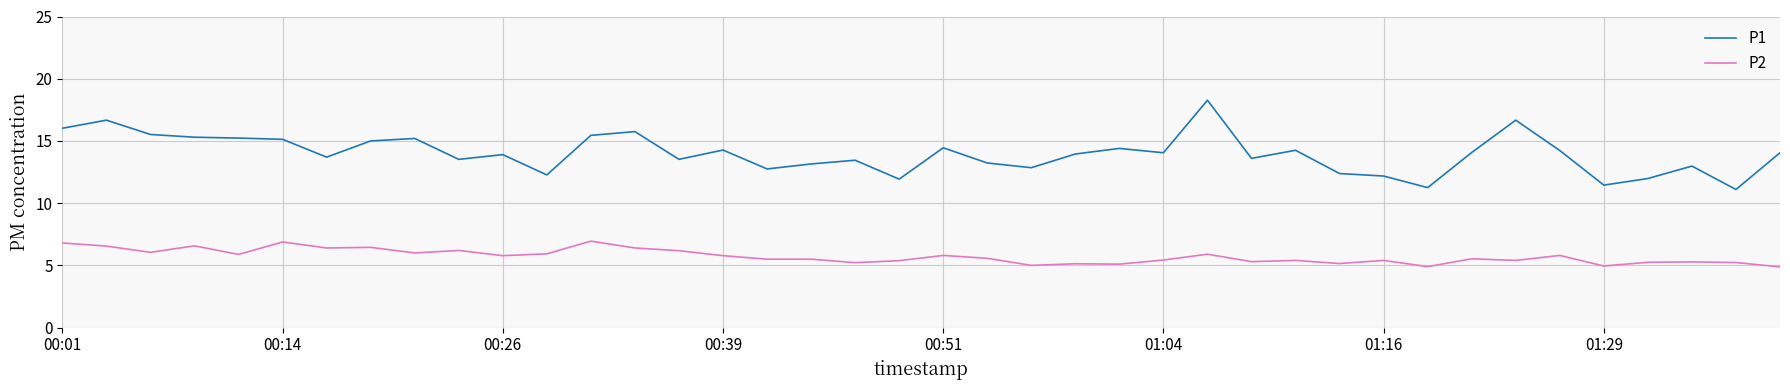

What is the maximum value shown in the chart?

18.3